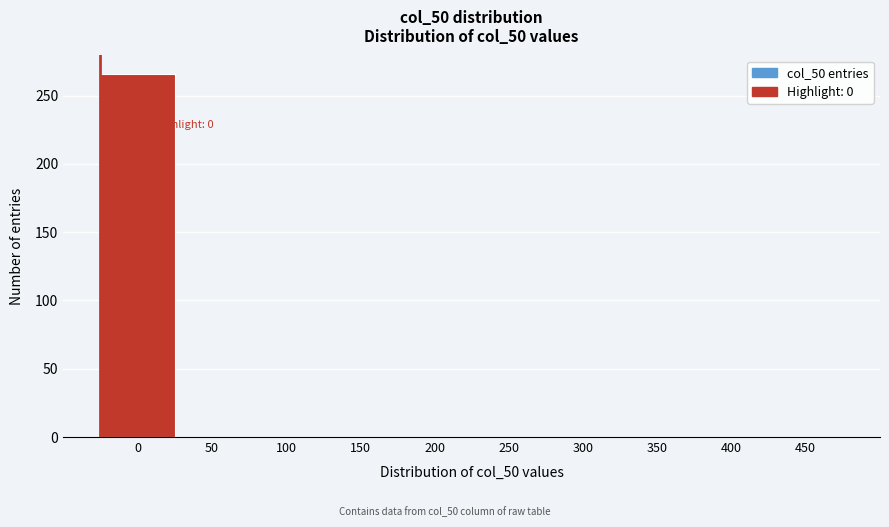

Reading right to left, transcribe all the data shown in this chart.

450=0	400=0	350=0	300=0	250=0	200=0	150=0	100=0	50=0	0=266